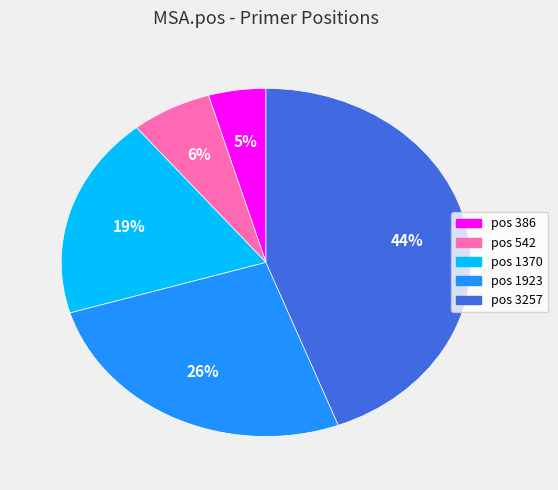

Which category has the smallest portion of the pie?

pos 386